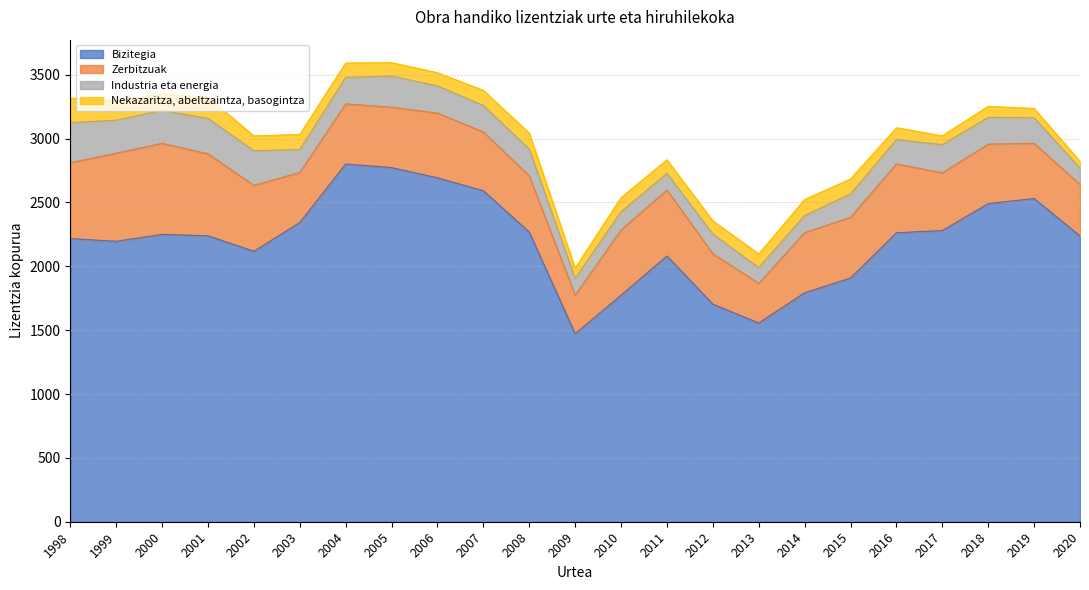

How many lines are shown in the chart?

4